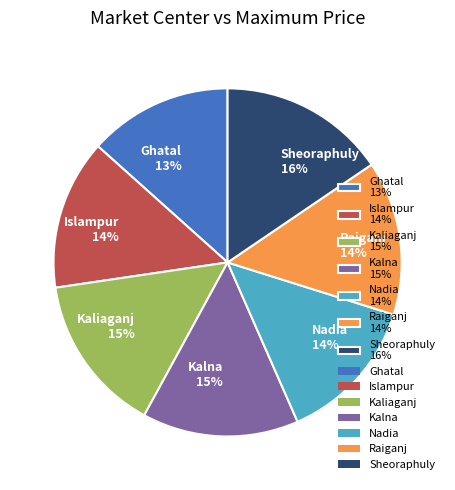

Which category has the biggest portion of the pie?

Sheoraphuly